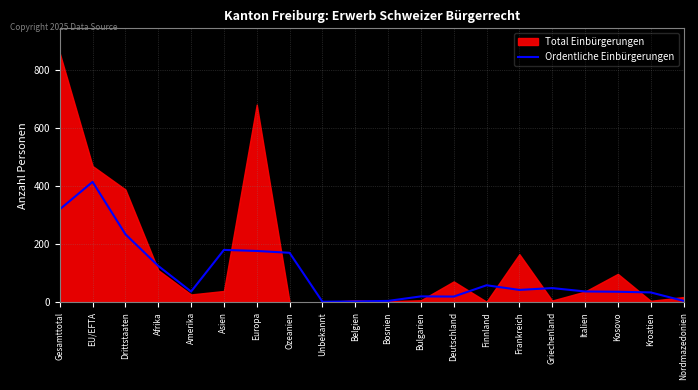

What is the label of the 14th point from the left?

Finnland